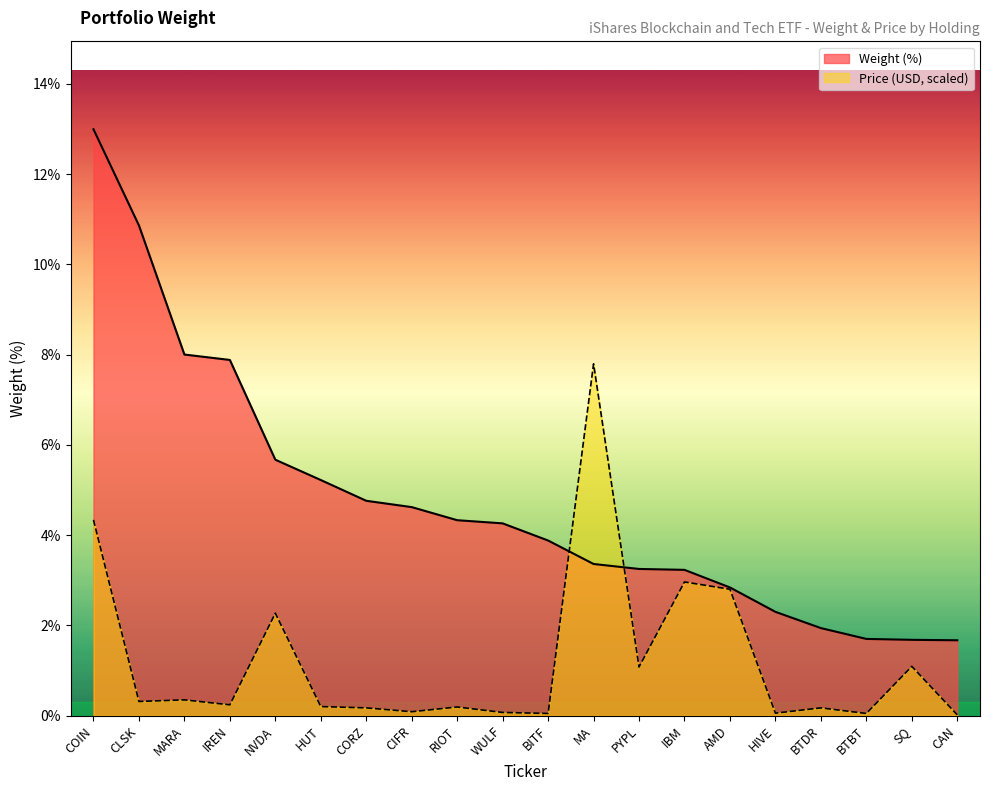

Where do Price (USD) and Weight (%) first cross each other?

BITF and MA